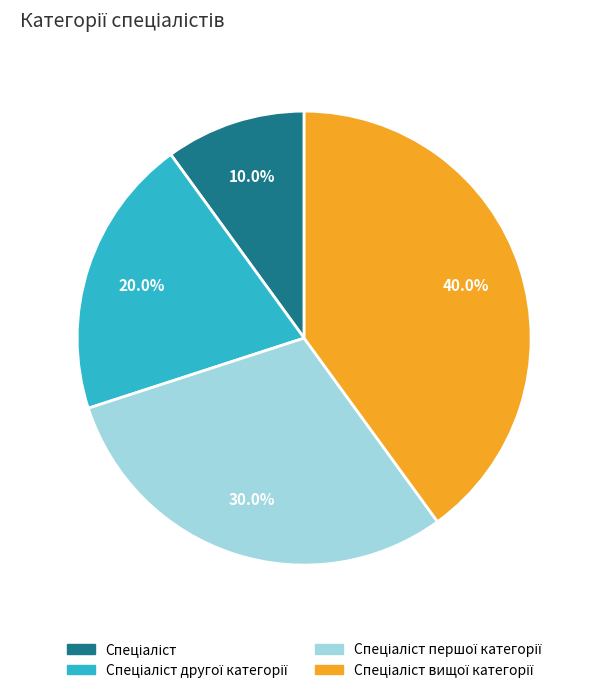

How many slices are in this pie chart?

4